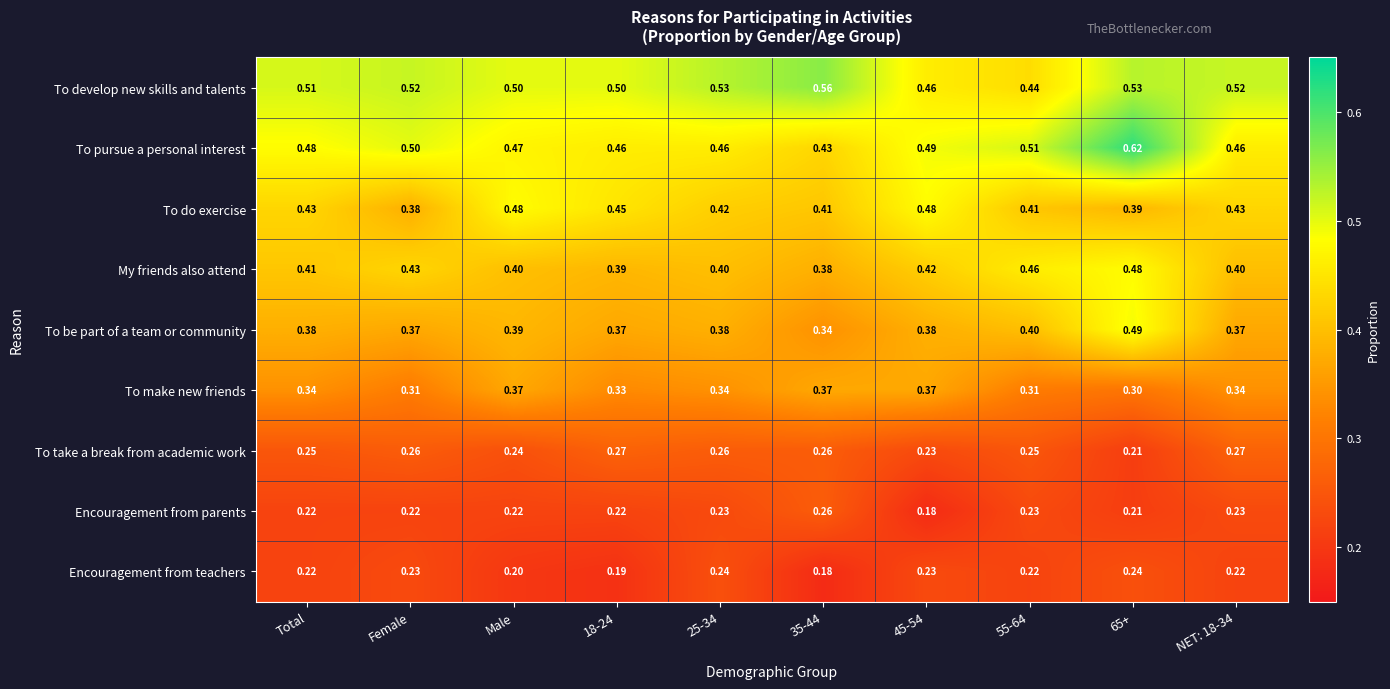

Is the value of Encouragement from teachers at 25-34 greater than the value of To pursue a personal interest at 35-44?

No